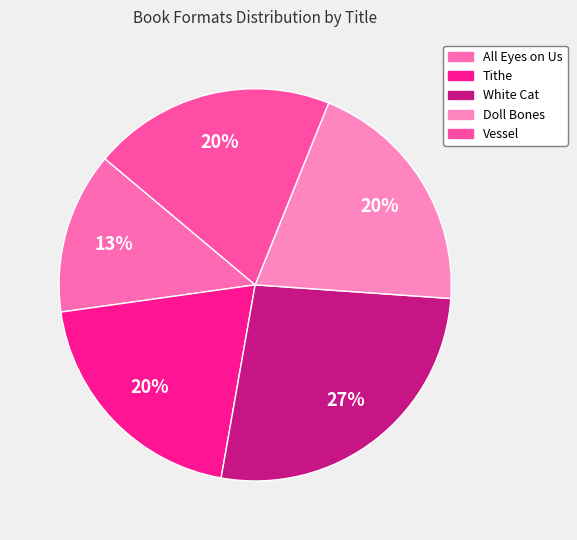

What is the smallest slice in the pie chart?

All Eyes on Us